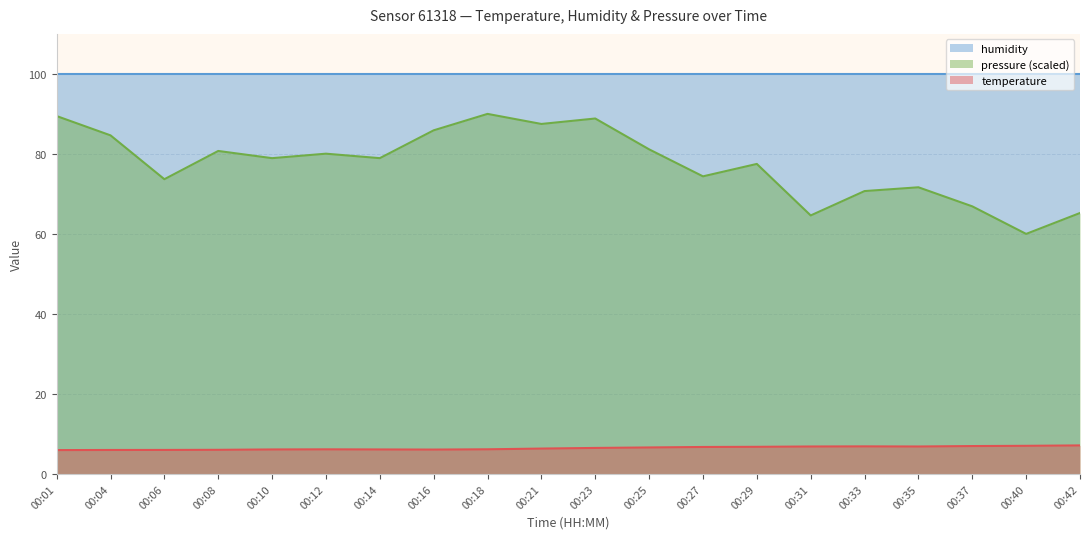

What is the minimum value for temperature?

6.0